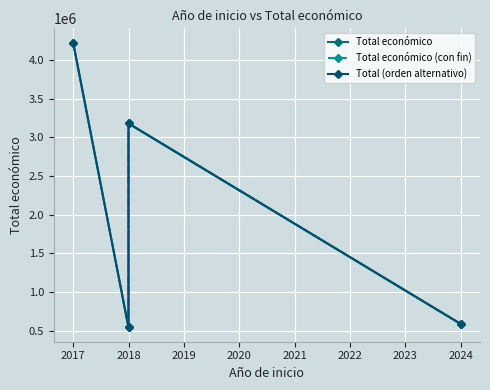

Reading left to right, what are all the values shown in this chart?

2017=4222425	2018=544637	2018=3178596	2024=590712